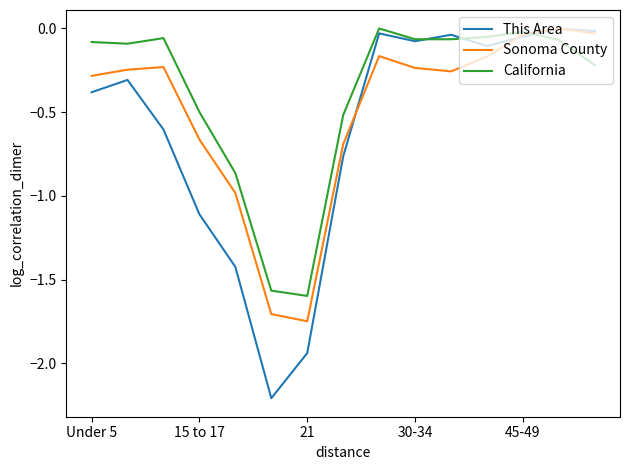

Which series has the widest spread of values?

This Area